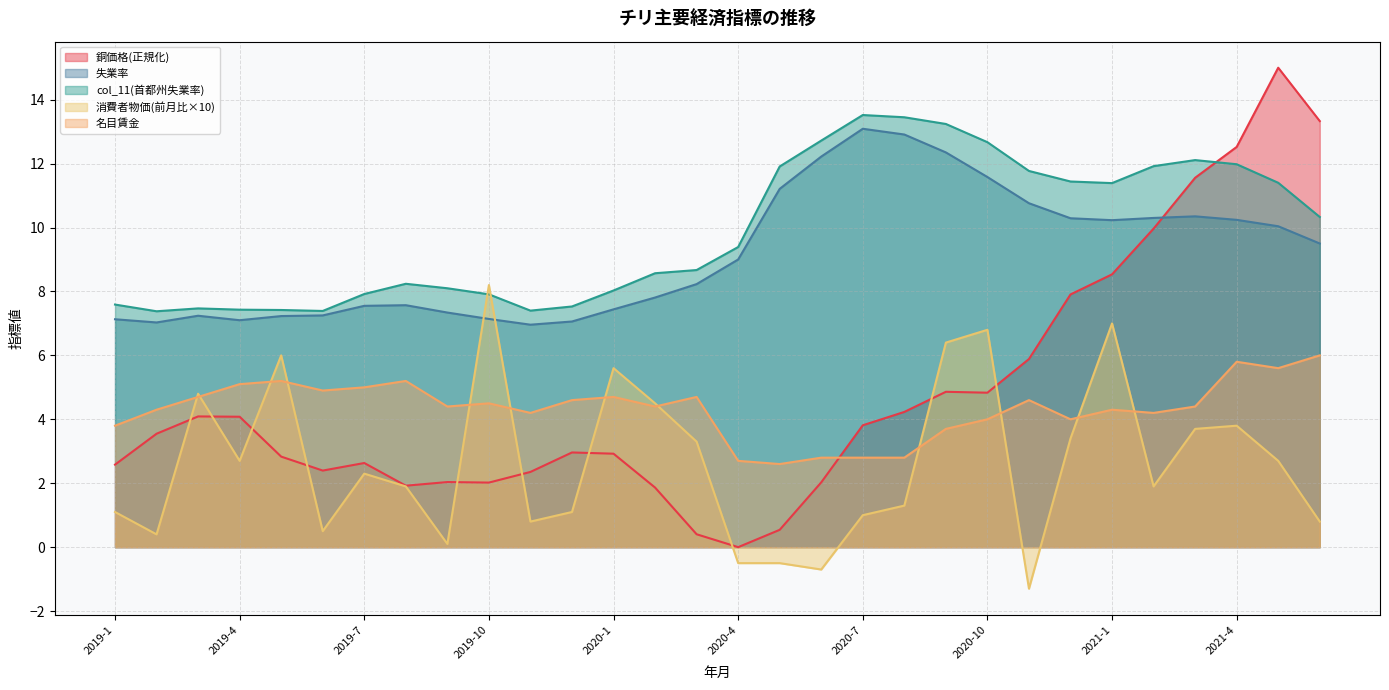

Which series ends up on top after the final intersection of 失業率 and 銅価格?

銅価格